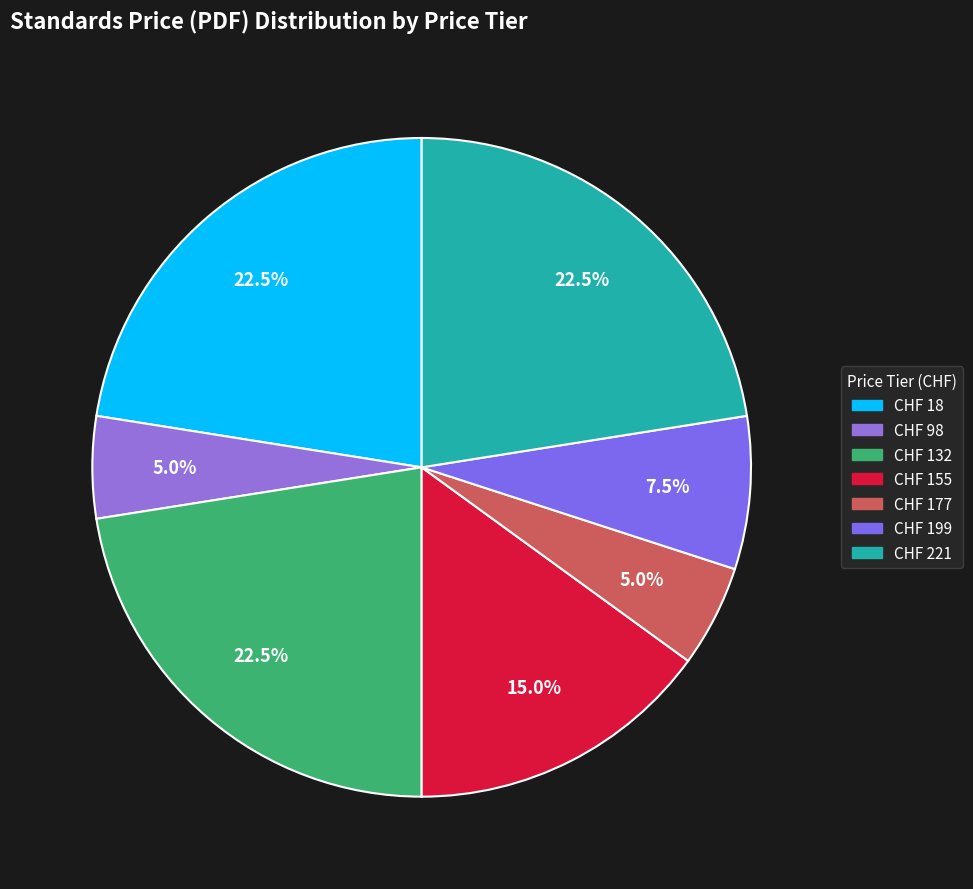

How many segments does this pie chart have?

7